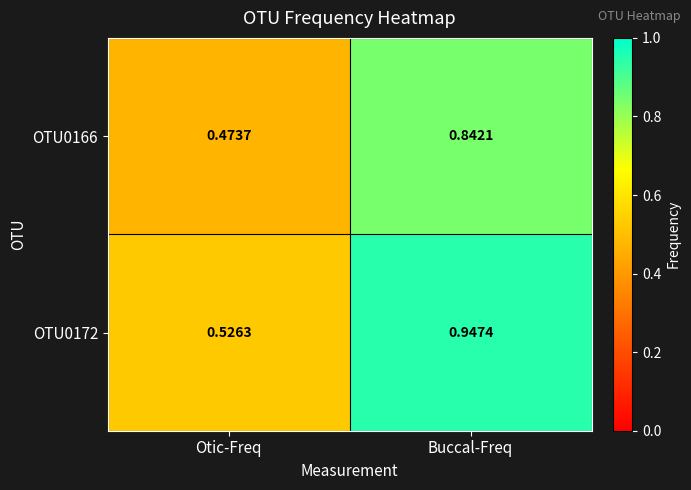

At how many categories does at least one series exceed 0?

2